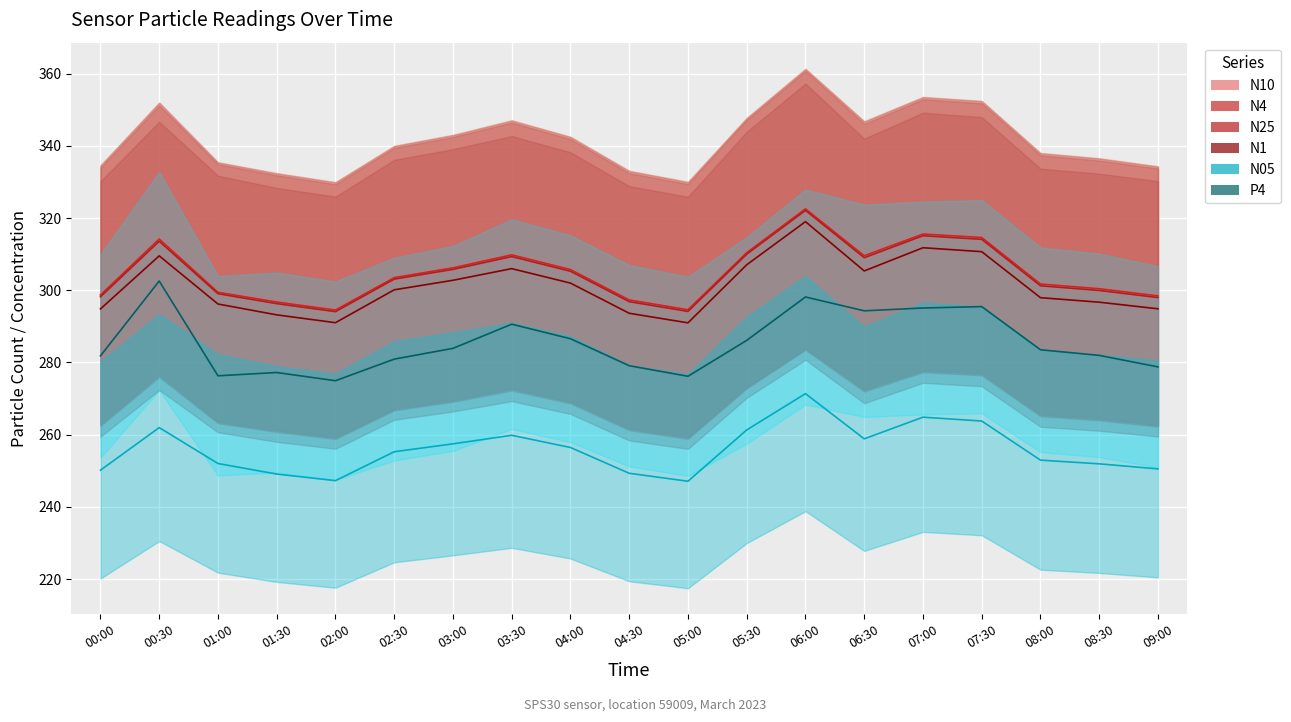

Reading left to right, extract all data points from this chart.

N10 line: 00:00=298.8	00:30=314.4	01:00=299.6	01:30=296.9	02:00=294.6	02:30=303.6	03:00=306.4	03:30=310.0	04:00=305.9	04:30=297.5	05:00=294.7	05:30=310.5	06:00=322.7	06:30=309.7	07:00=315.7	07:30=314.8	08:00=301.9	08:30=300.6	09:00=298.6
N4 line: 00:00=298.7	00:30=314.2	01:00=299.5	01:30=296.8	02:00=294.5	02:30=303.5	03:00=306.2	03:30=309.8	04:00=305.8	04:30=297.3	05:00=294.6	05:30=310.4	06:00=322.6	06:30=309.6	07:00=315.6	07:30=314.6	08:00=301.8	08:30=300.4	09:00=298.5
N25 line: 00:00=298.2	00:30=313.6	01:00=299.1	01:30=296.3	02:00=294.1	02:30=303.1	03:00=305.8	03:30=309.4	04:00=305.3	04:30=296.9	05:00=294.1	05:30=310.0	06:00=322.1	06:30=309.0	07:00=315.1	07:30=314.1	08:00=301.3	08:30=300.0	09:00=298.0
N1 line: 00:00=294.8	00:30=309.6	01:00=296.2	01:30=293.2	02:00=291.0	02:30=300.1	03:00=302.8	03:30=306.0	04:00=302.0	04:30=293.6	05:00=291.0	05:30=307.1	06:00=319.0	06:30=305.4	07:00=311.8	07:30=310.7	08:00=298.0	08:30=296.7	09:00=294.9
N05 line: 00:00=250.2	00:30=262.0	01:00=252.0	01:30=249.1	02:00=247.3	02:30=255.3	03:00=257.5	03:30=259.8	04:00=256.4	04:30=249.3	05:00=247.1	05:30=261.3	06:00=271.4	06:30=258.9	07:00=264.9	07:30=263.8	08:00=252.9	08:30=251.9	09:00=250.5
P4 line: 00:00=281.8	00:30=302.6	01:00=276.3	01:30=277.2	02:00=274.9	02:30=280.9	03:00=283.9	03:30=290.6	04:00=286.6	04:30=279.1	05:00=276.2	05:30=286.1	06:00=298.2	06:30=294.3	07:00=295.1	07:30=295.5	08:00=283.5	08:30=282.0	09:00=278.8